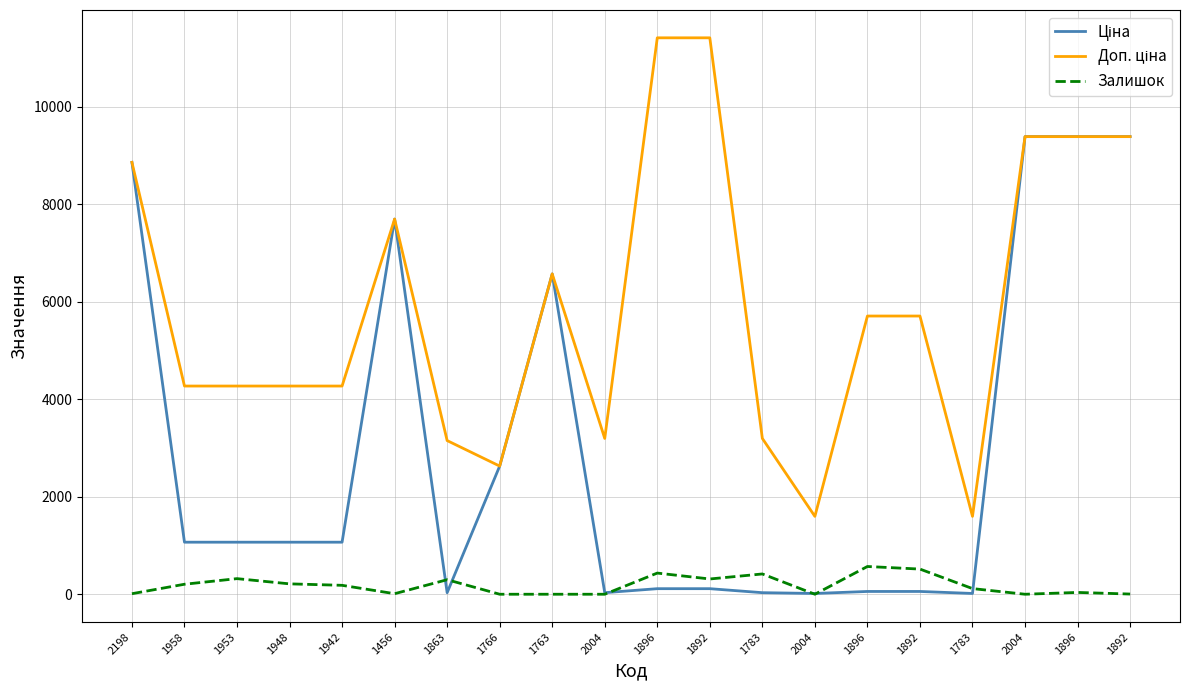

The value of Доп. ціна at 1892 is 18767.5. True or false?

False